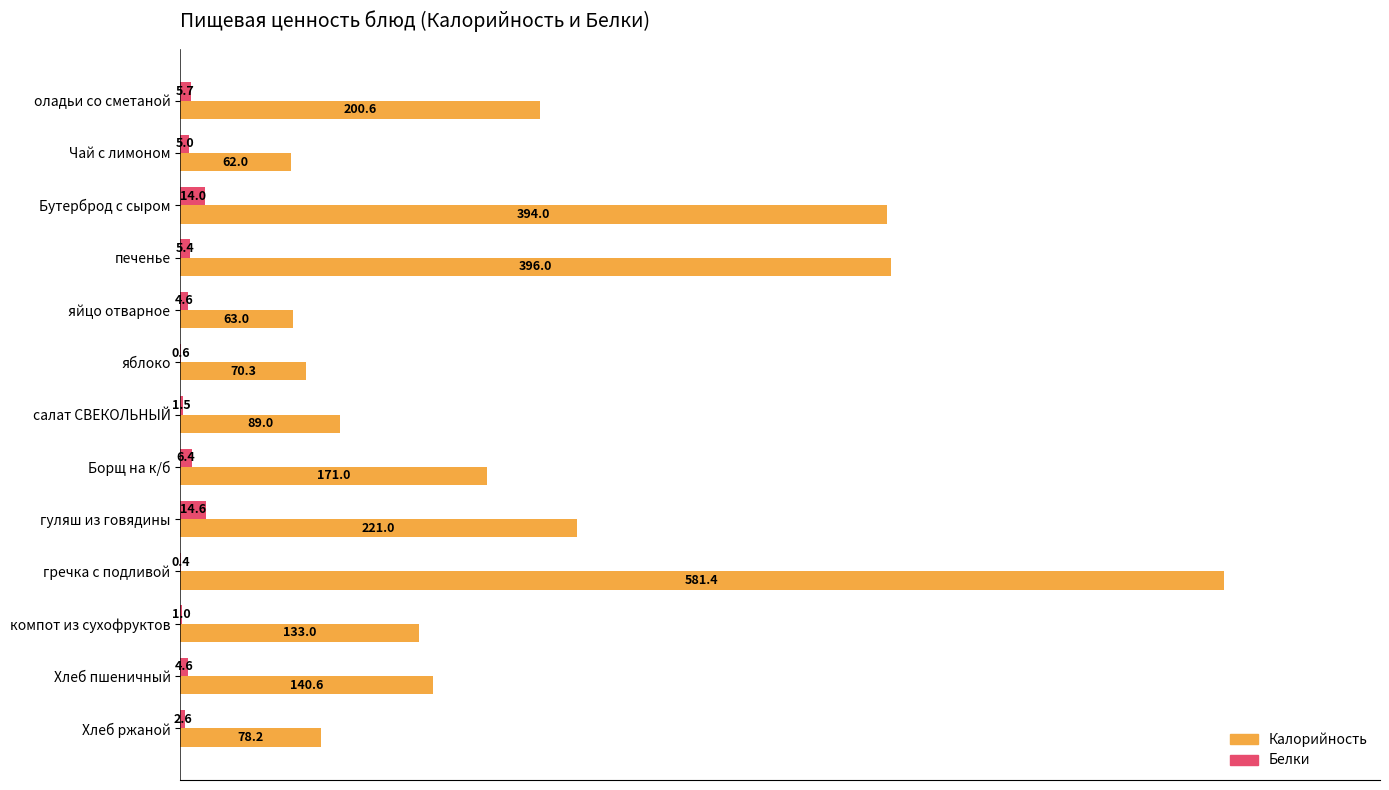

Which series has the widest spread of values?

Калорийность